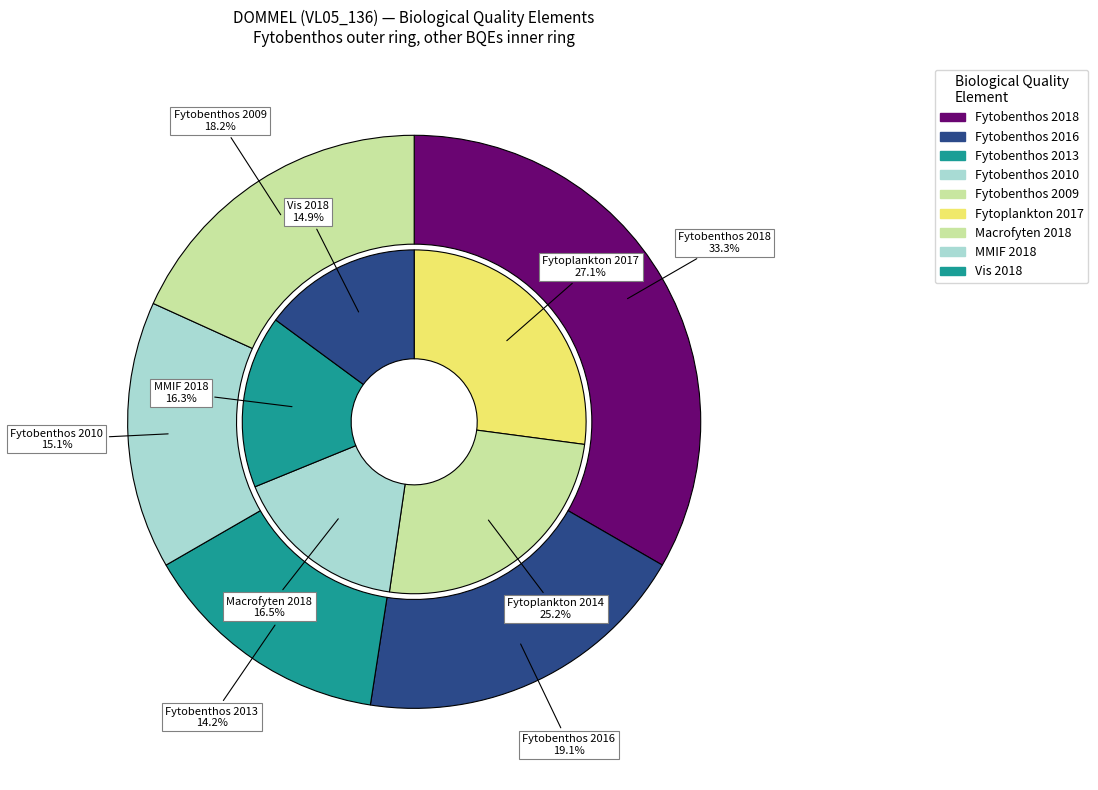

The Fytobenthos 2010 slice represents 15% of the pie. True or false?

True